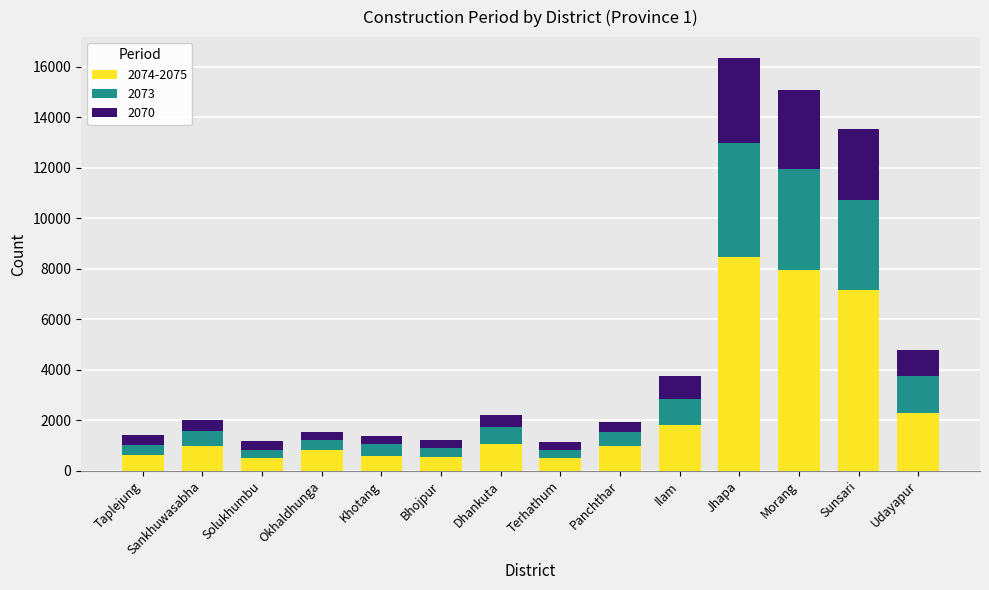

What is the lowest value of the 2074-2075 series?

496